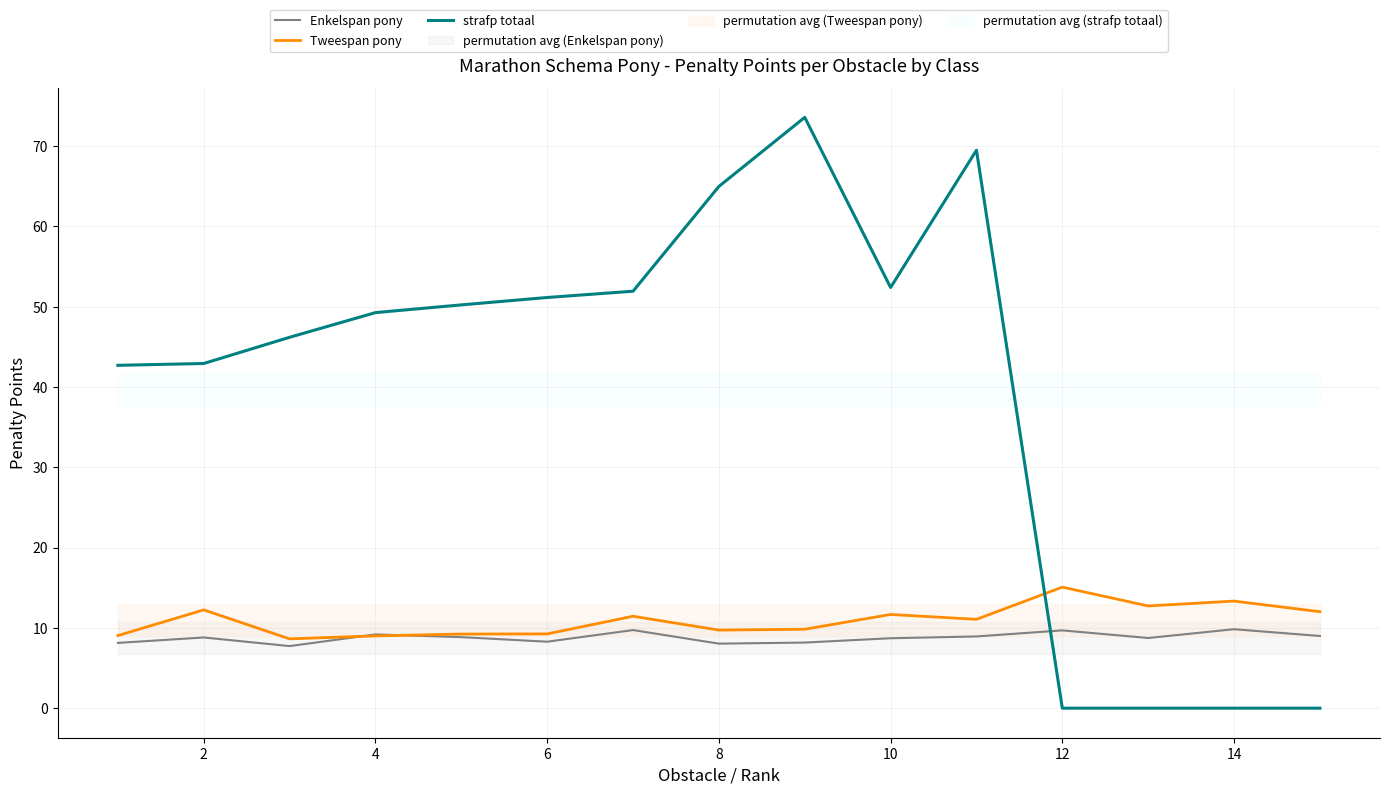

Reading left to right, transcribe all the data shown in this chart.

Enkelspan pony: 8.1	8.8	7.7	9.2	8.8	8.3	9.7	8.0	8.2	8.7	8.9	9.7	8.7	9.8	9.0
Tweespan pony: 9.0	12.2	8.6	9.0	9.2	9.2	11.4	9.7	9.8	11.7	11.1	15.1	12.7	13.3	12.0
strafp totaal: 42.7	42.9	46.2	49.3	50.2	51.1	51.9	65.0	73.6	52.4	69.5	0.0	0.0	0.0	0.0